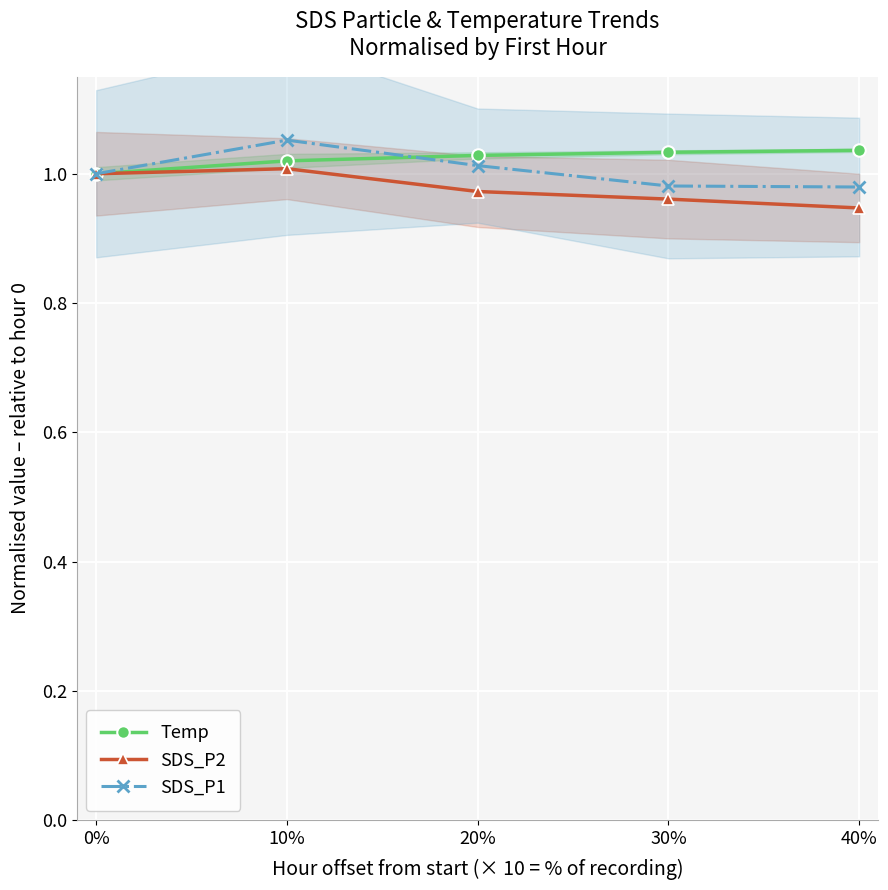

What are all the series names shown in the legend?

Temp, SDS_P2, SDS_P1